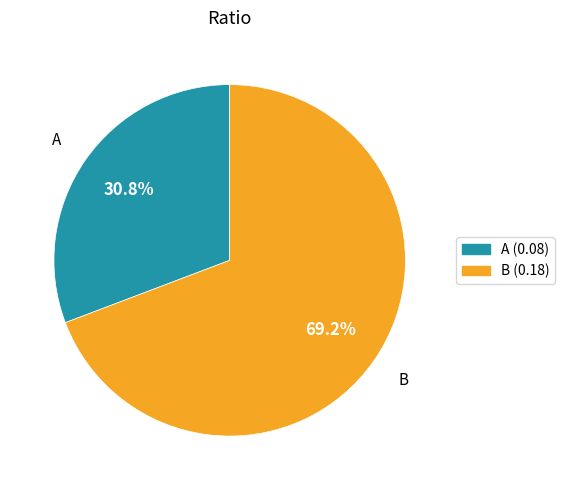

Which slice is the largest?

B